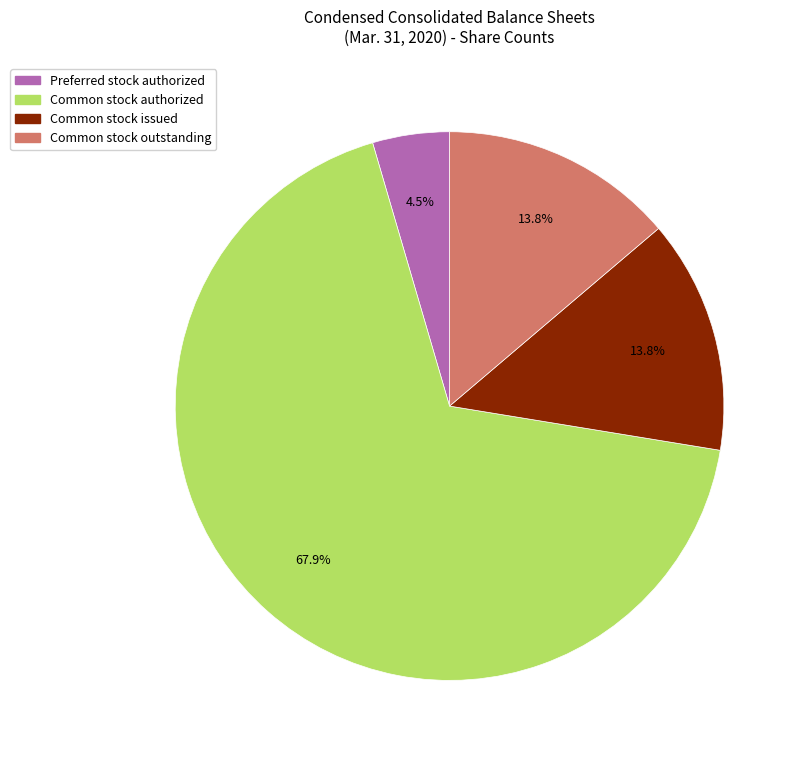

What is the smallest slice in the pie chart?

Preferred stock authorized